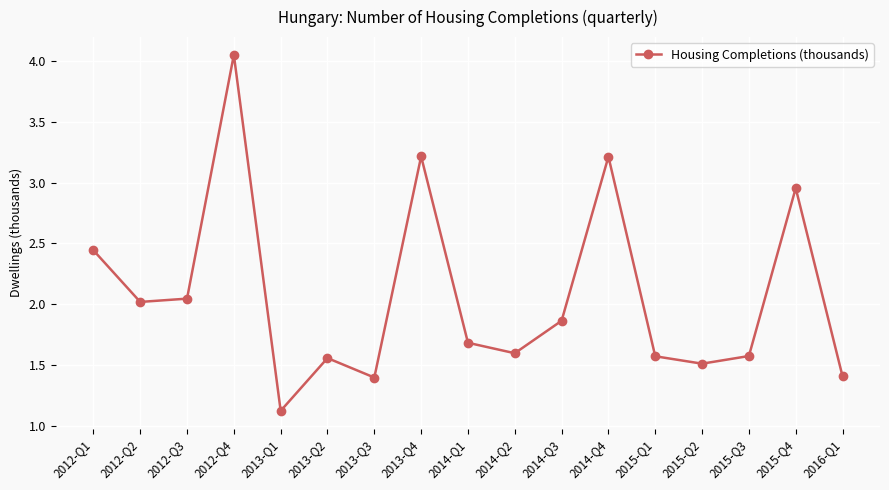

What is the average value?

2.1